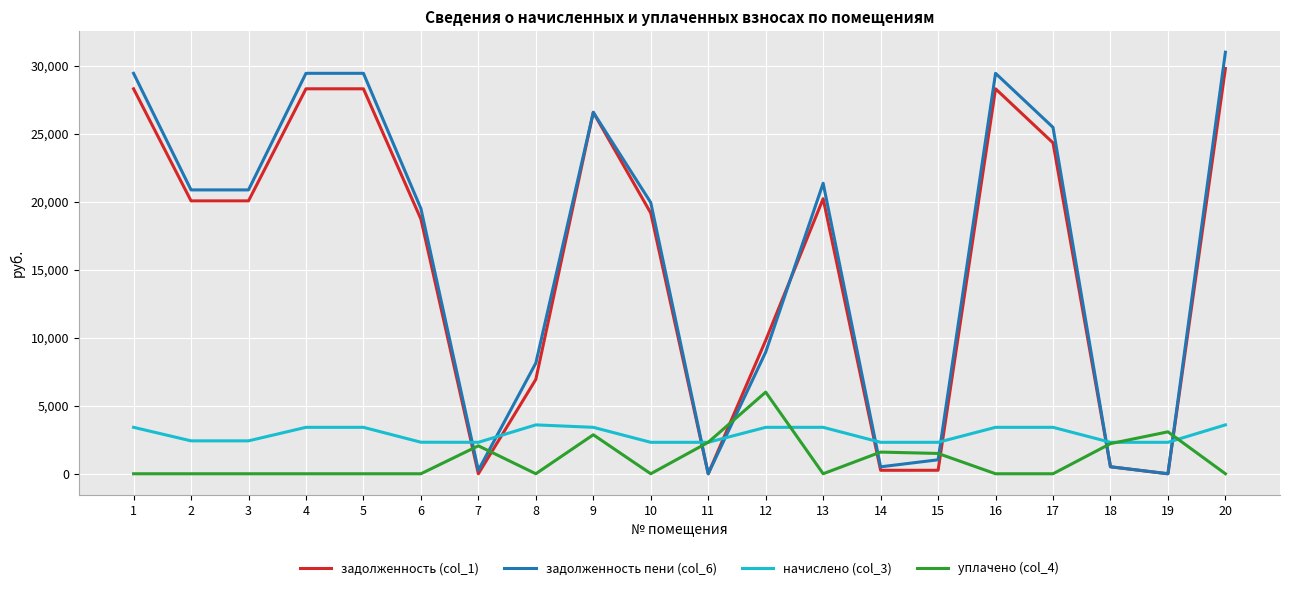

Which series ends up on top after the final intersection of задолженность пени (col_6) and задолженность (col_1)?

задолженность пени (col_6)